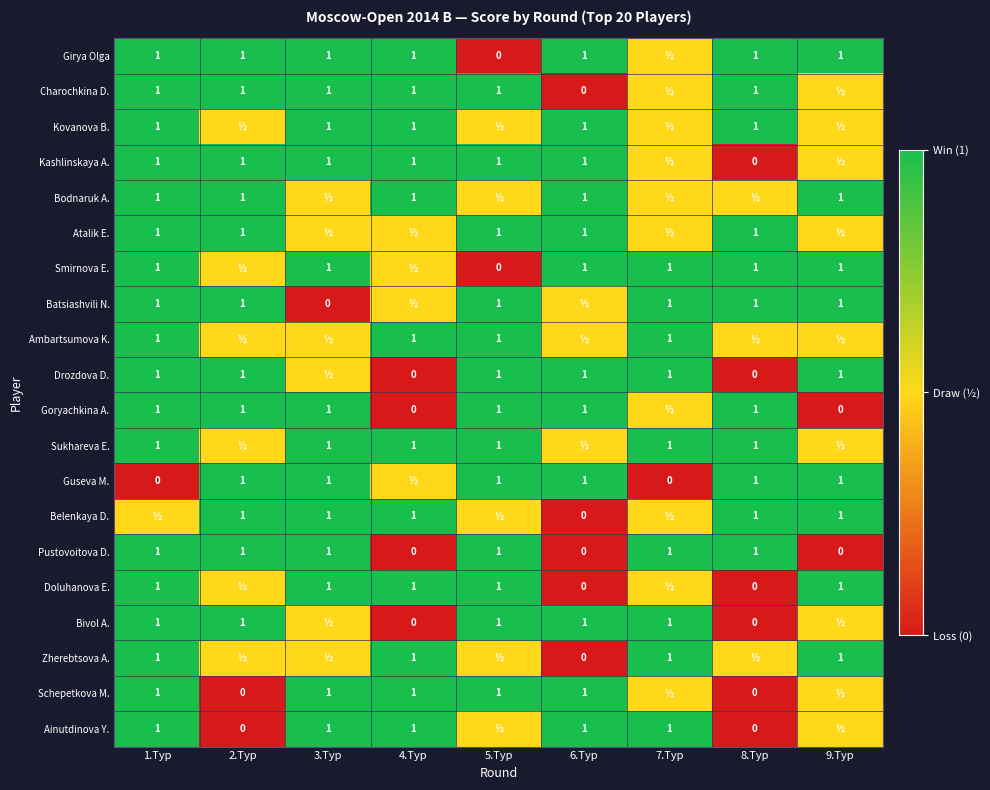

The value of Bodnaruk A. at 2.Тур is 0.3. True or false?

False